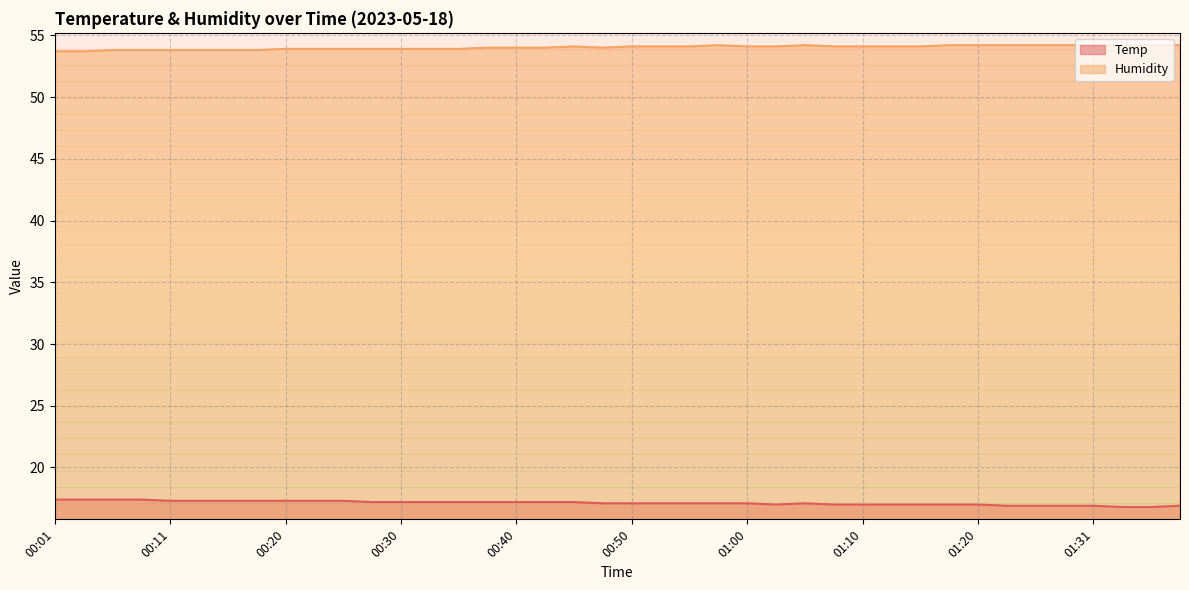

Does the chart display data point markers on the line(s)?

No